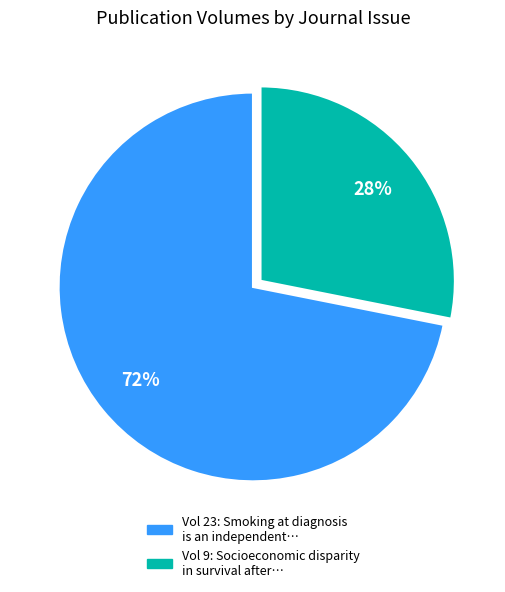

Is there a majority slice in this chart?

Yes